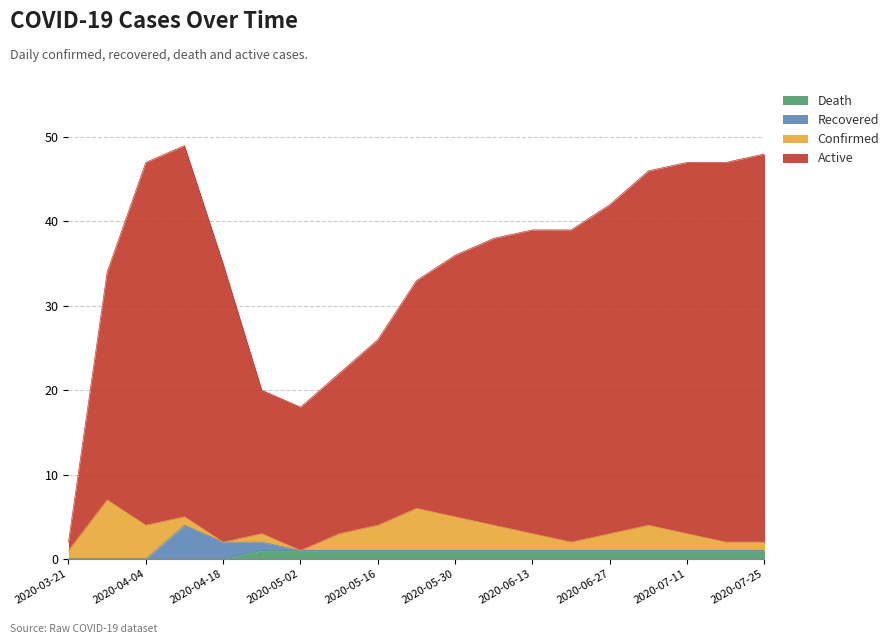

What is the value of the Active point at the 14th from the left?

39